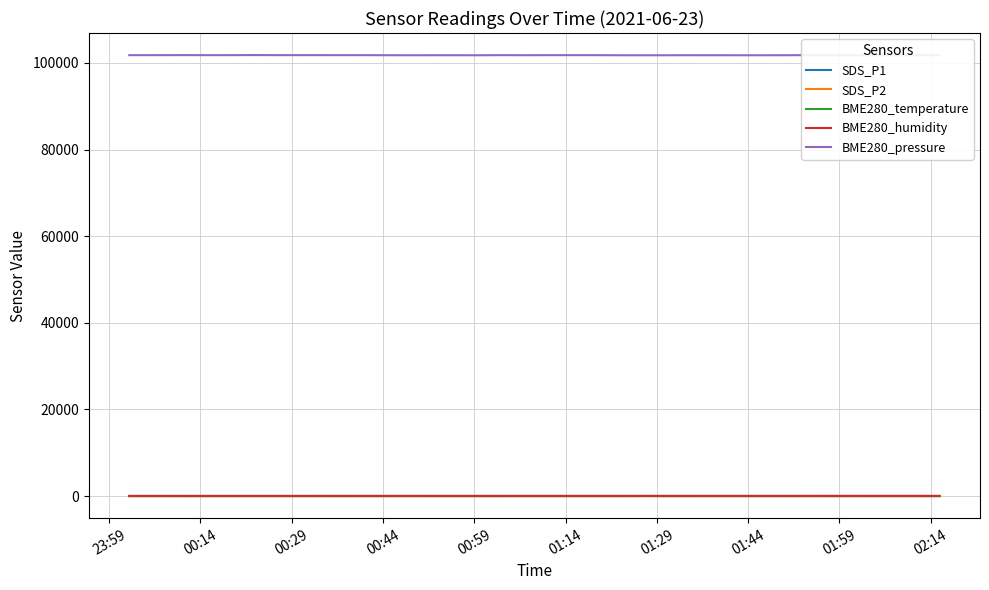

True or false: SDS_P1 and SDS_P2 cross at least once.

False